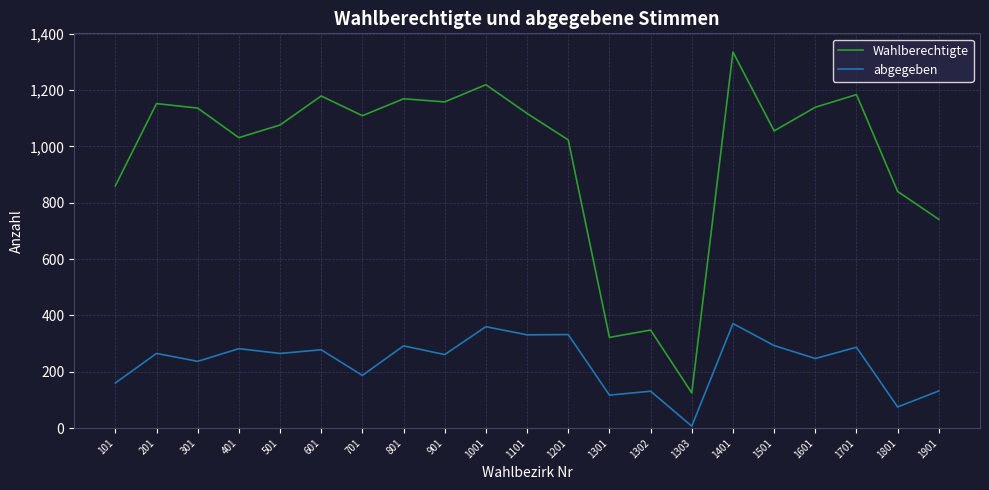

The abgegeben series shows 167 at 1601. True or false?

False